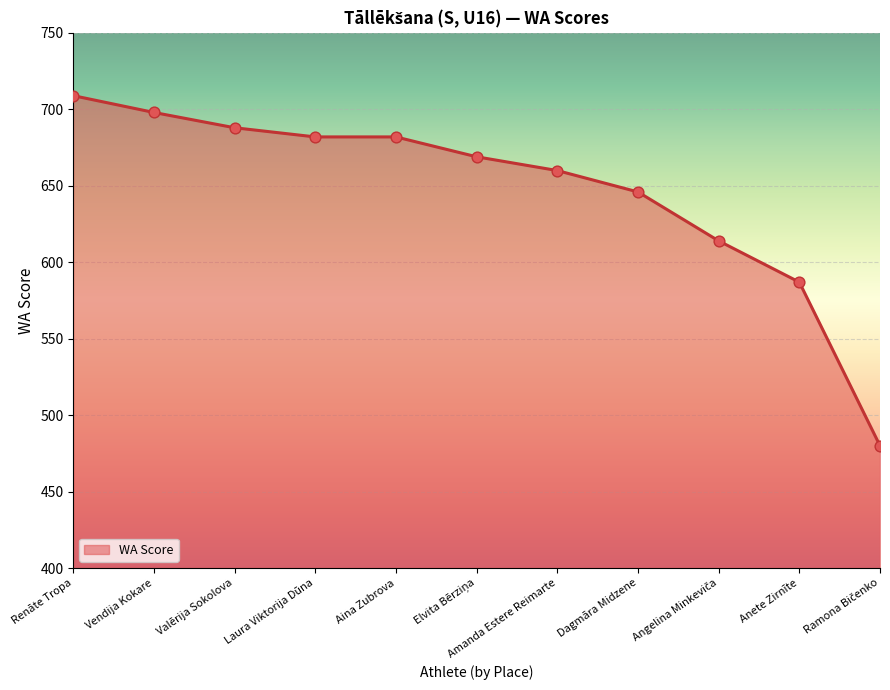

Between Anete Zirnīte and Vendija Kokare, which is larger?

Vendija Kokare